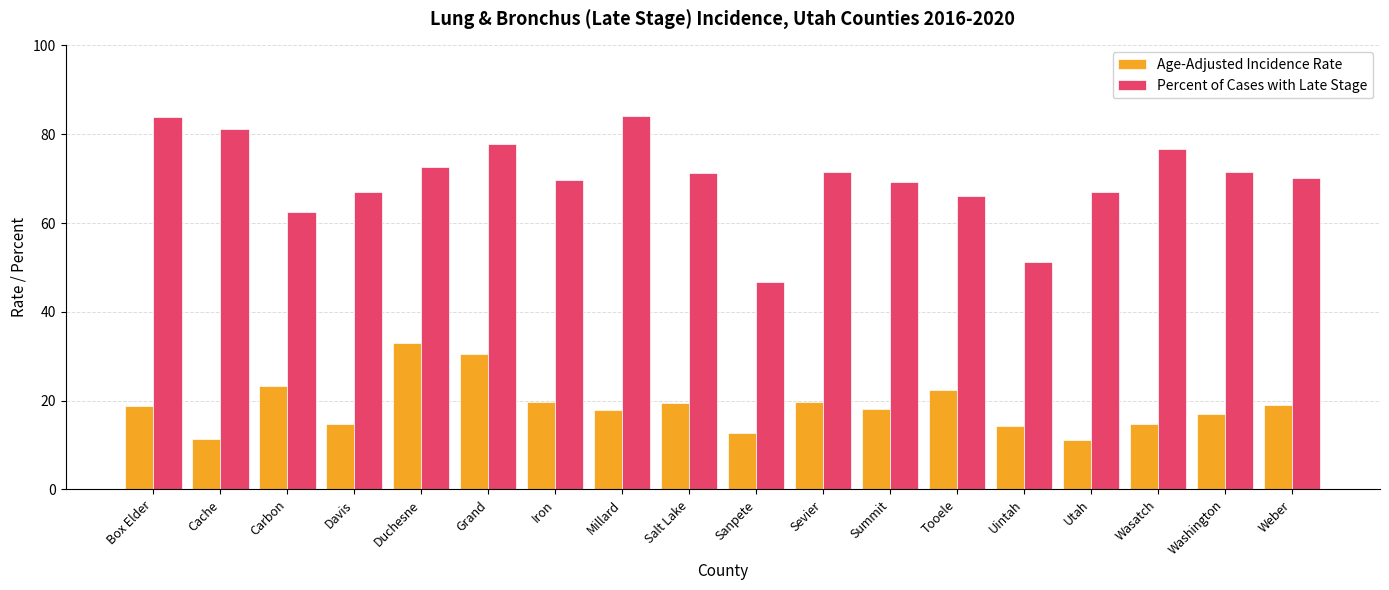

What is the spread (max minus min) of values at Sanpete?

33.9